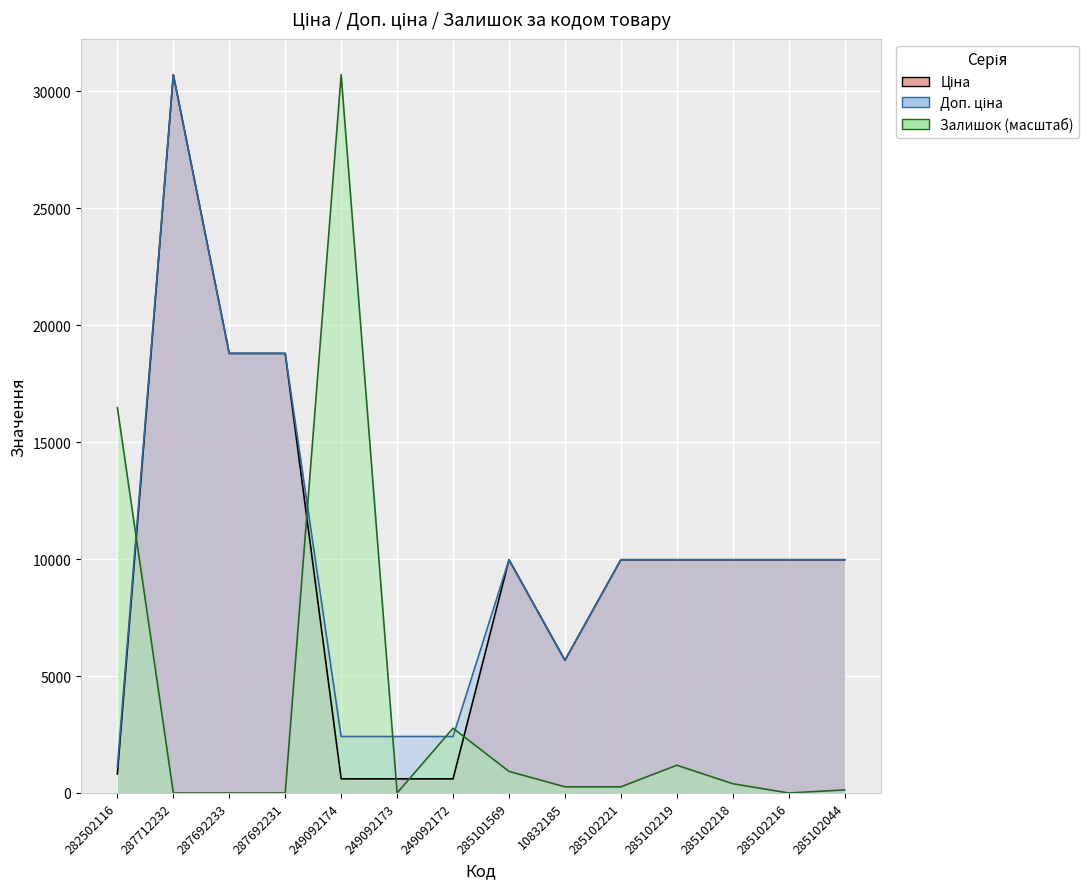

What is the label of the 6th point from the right?

10832185